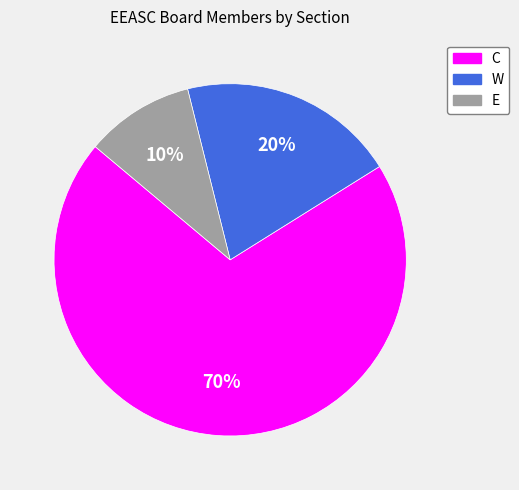

To the nearest percent, what is the combined percentage of W and C?

90%